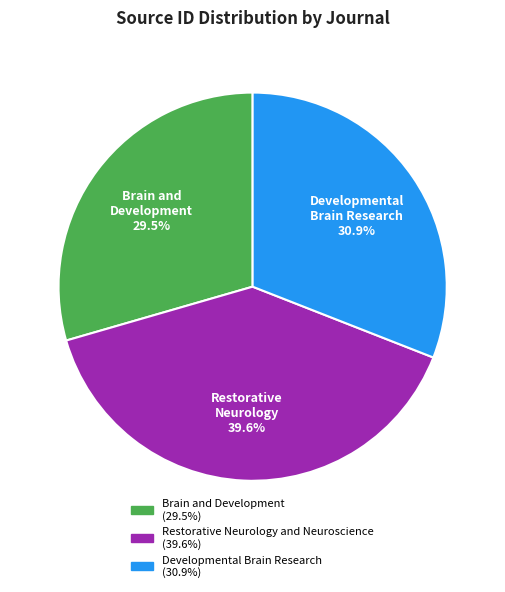

Is there any slice that represents more than half of the pie?

No